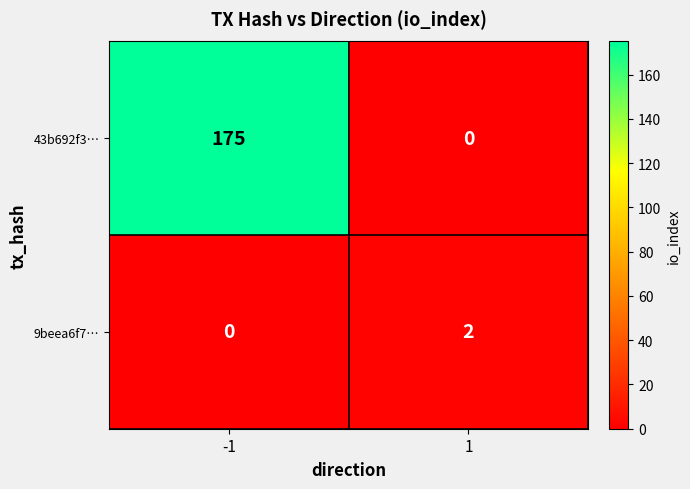

What is the total value across all series at -1?

175